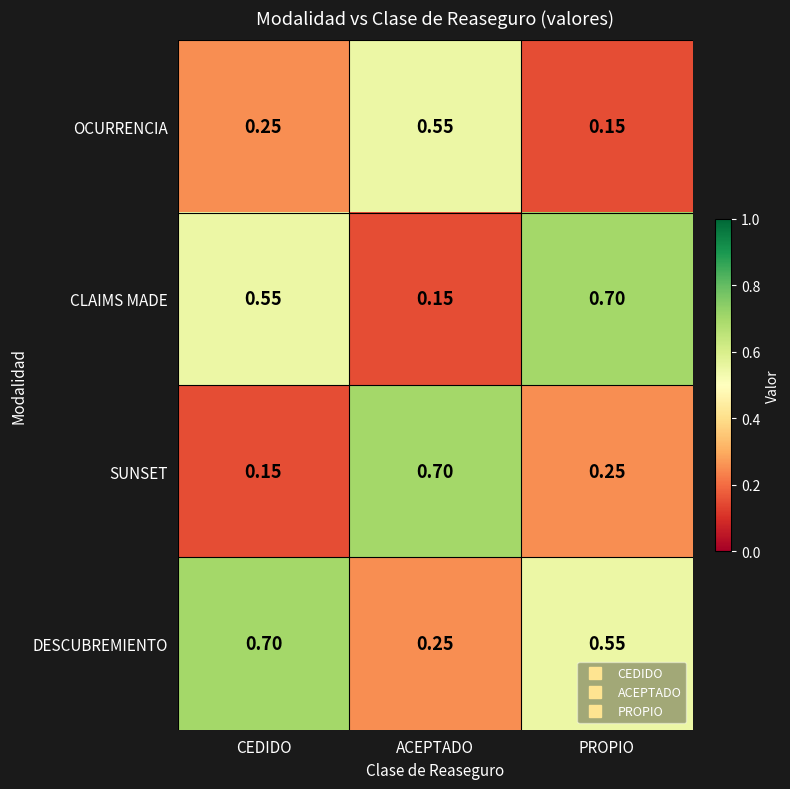

At which label is OCURRENCIA closest to 0?

PROPIO